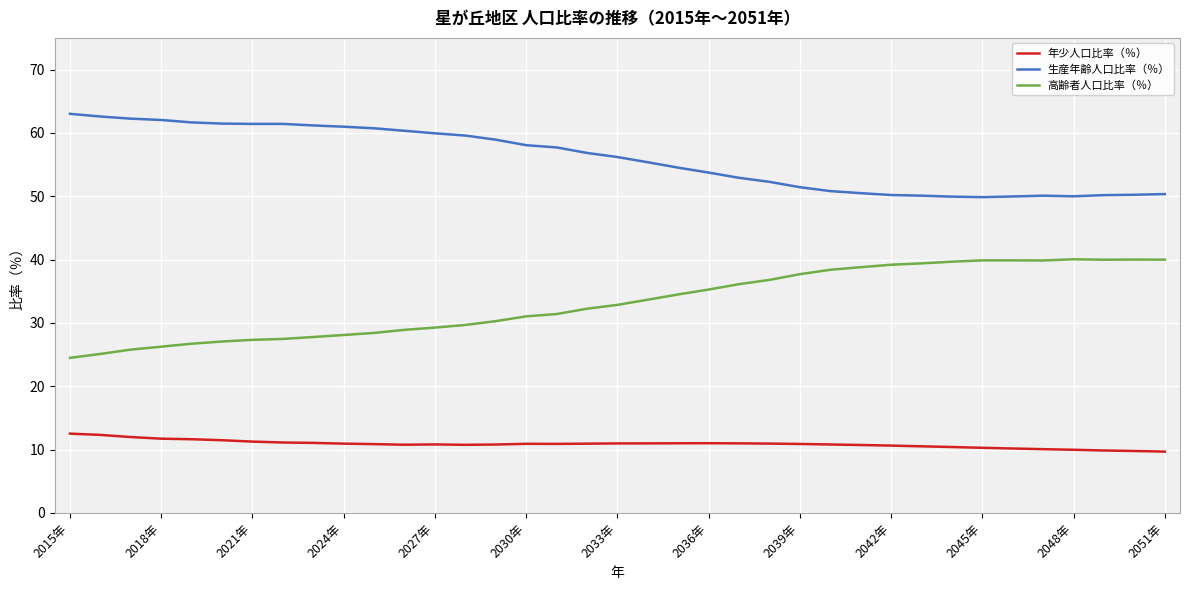

List the series in order of their peak value, highest first.

生産年齢人口比率（％）, 高齢者人口比率（％）, 年少人口比率（％）